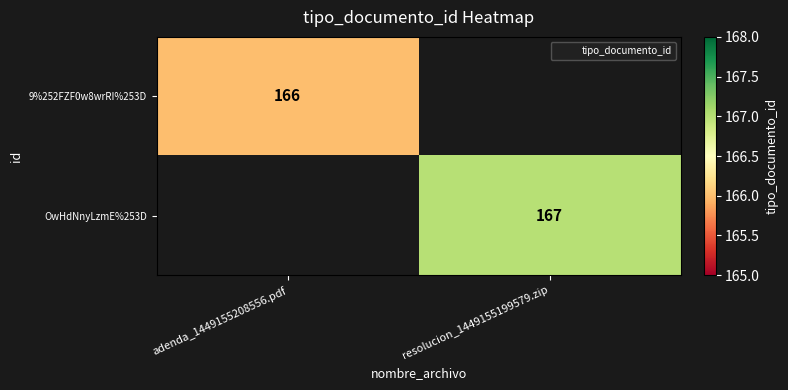

The 9%252FZF0w8wrRI%253D series shows 166 at adenda_1449155208556.pdf. True or false?

True